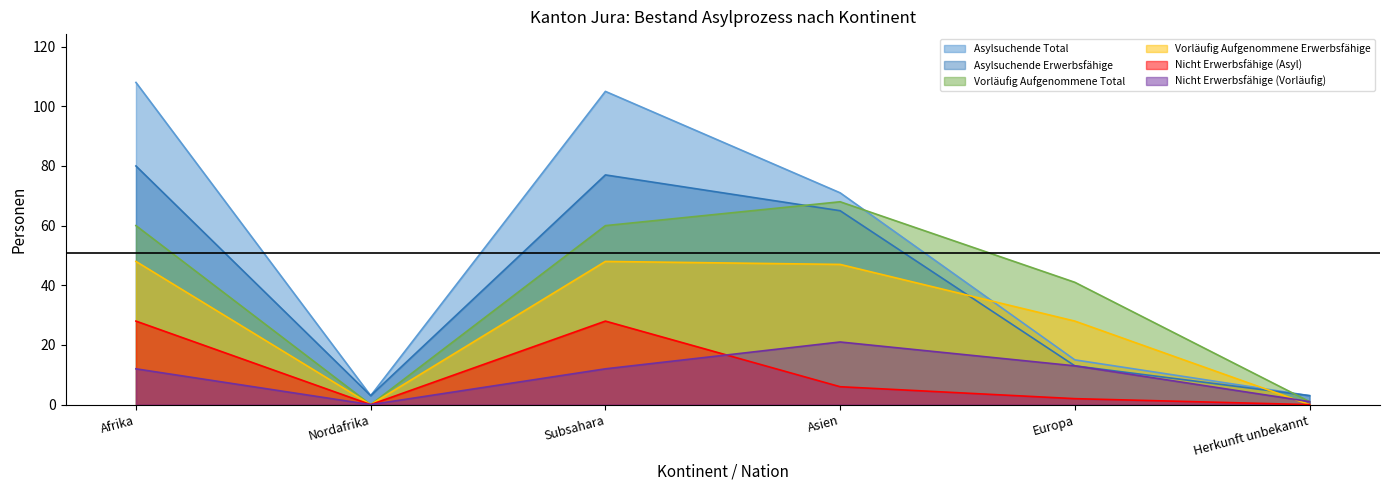

What position from the left is Europa?

5